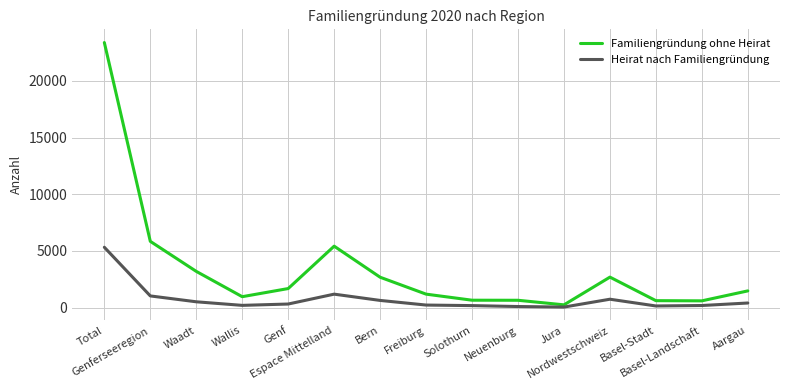

What position from the right is Genferseeregion?

14